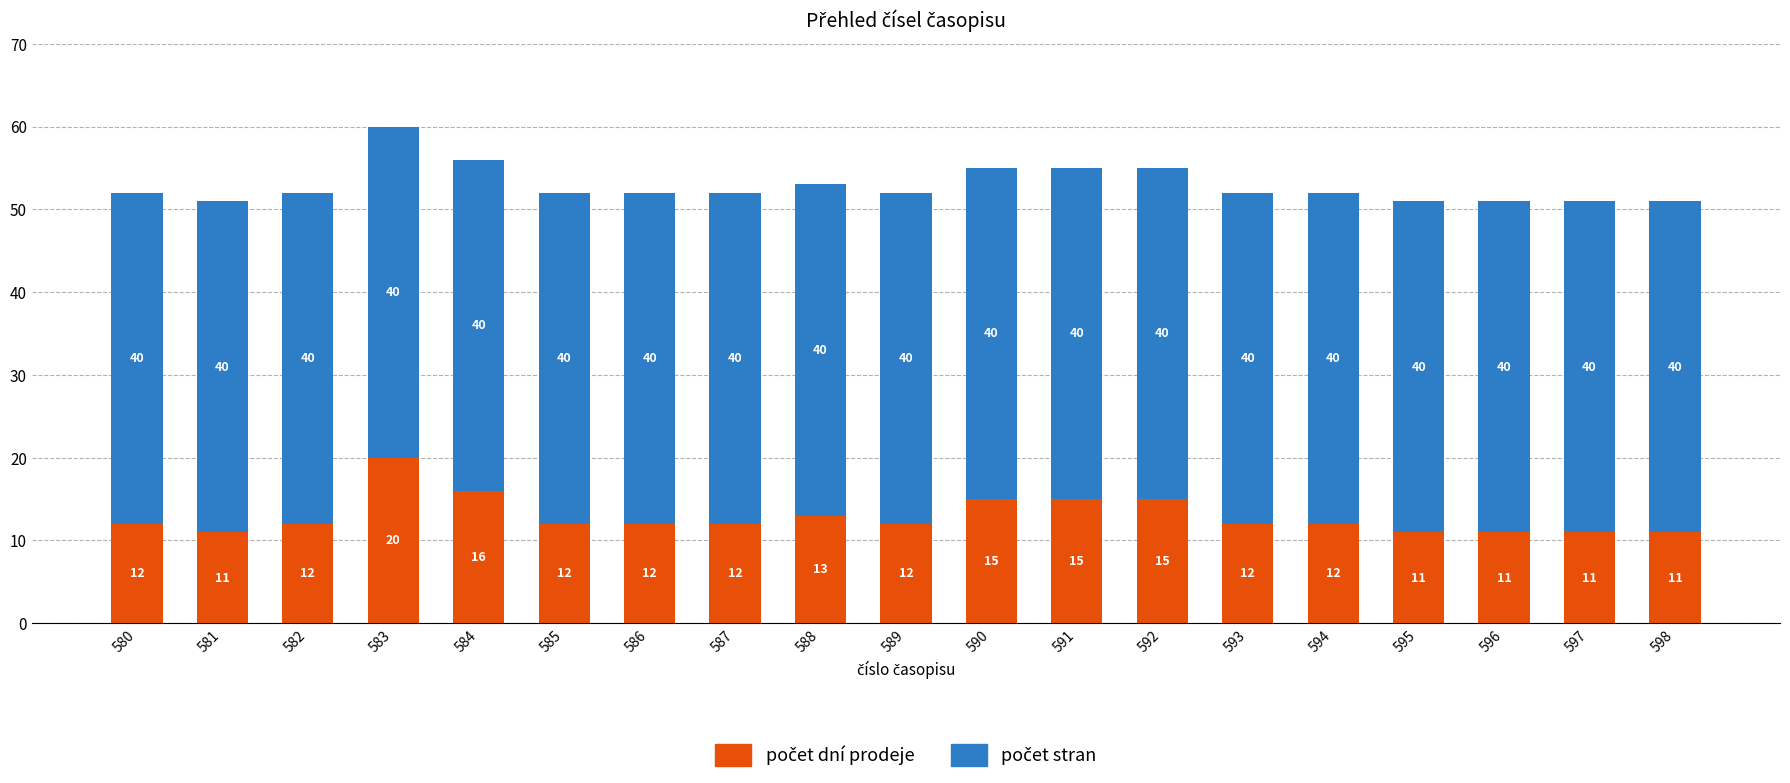

What is the total value across all series at 597?

51